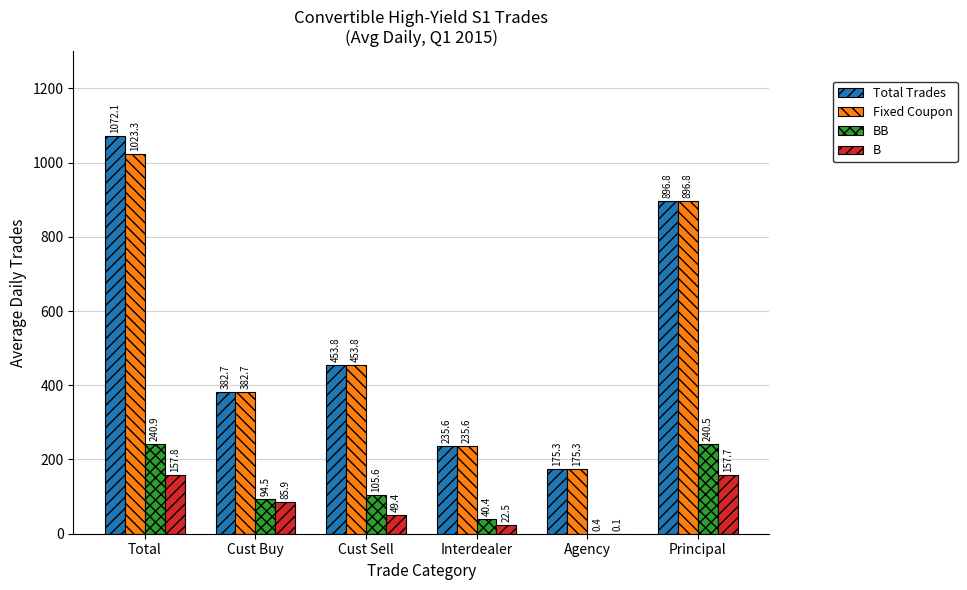

At which label is B closest to 78?

Cust Buy